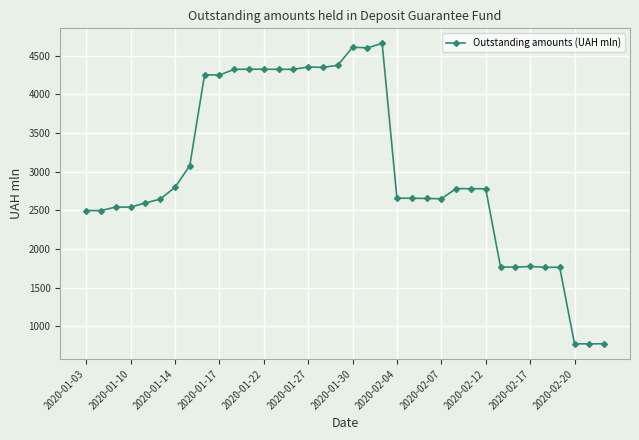

What is the minimum value shown in the chart?

772.7